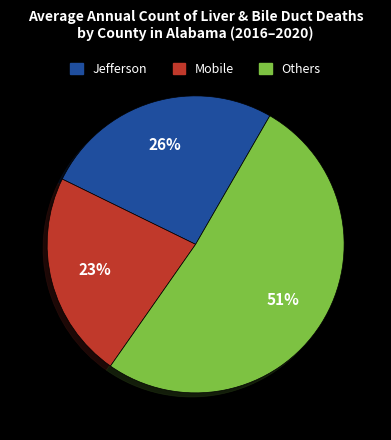

To the nearest percent, what is the average slice percentage?

33%